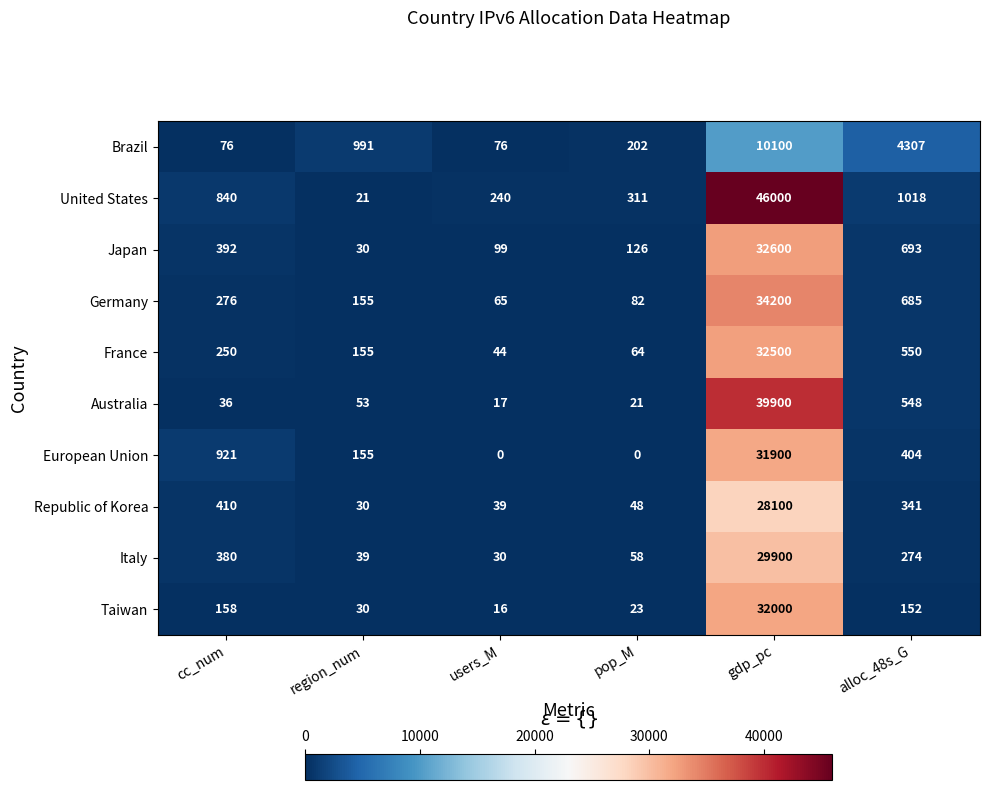

At which category is the sum across all series the highest?

gdp_pc